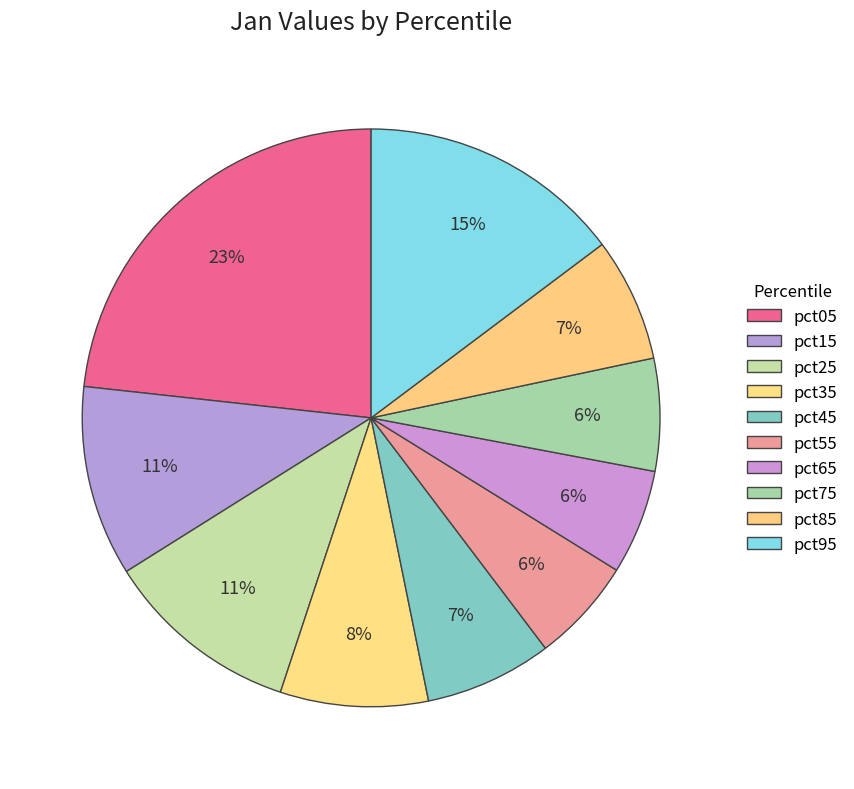

To the nearest percent, what is the difference between the largest and smallest slice percentages?

17%